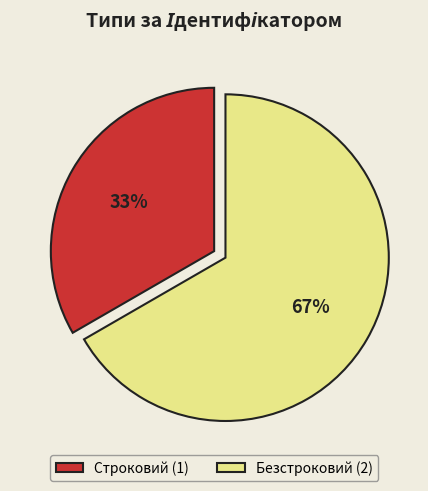

True or false: Строковий accounts for 42% of the total.

False